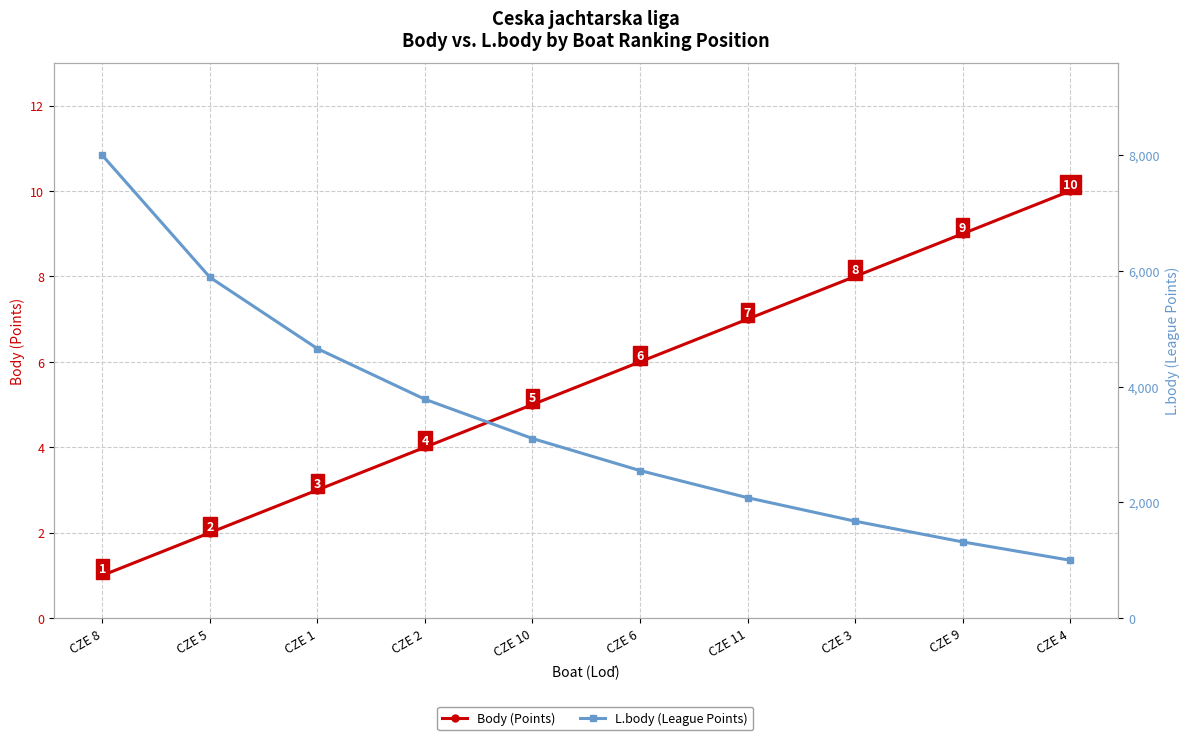

Reading left to right, list all the values displayed in this chart.

Body (Points): 1	2	3	4	5	6	7	8	9	10
L.body (League Points): 7997	5890	4657	3782	3104	2550	2081	1675	1317	1000